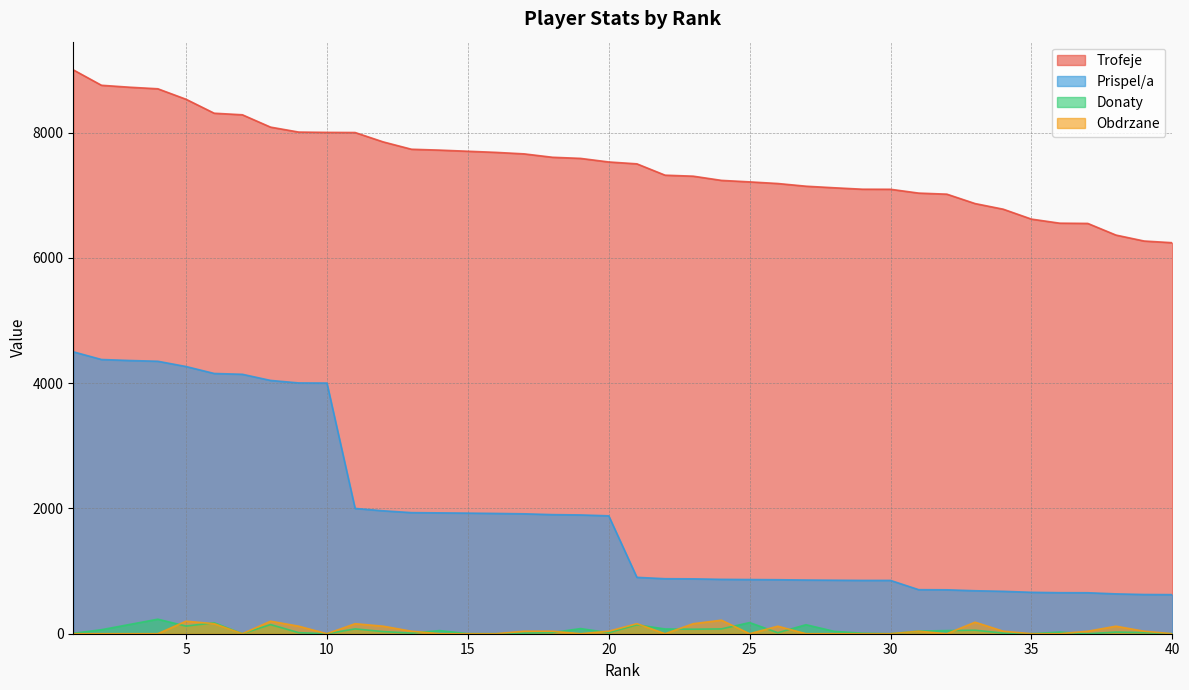

Which has a higher value, 6 or 8?

6